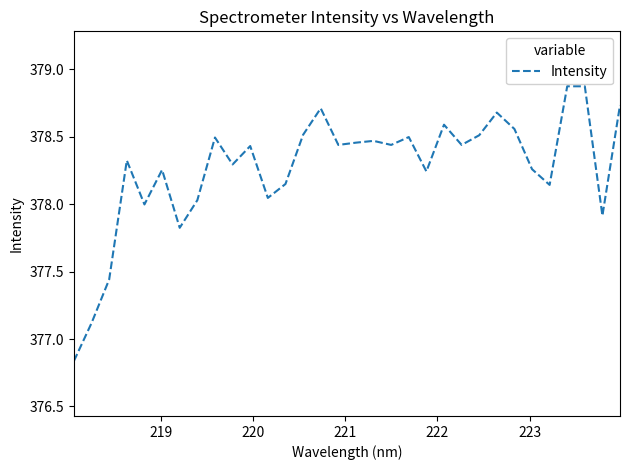

What is the difference between the maximum and minimum values?

2.0